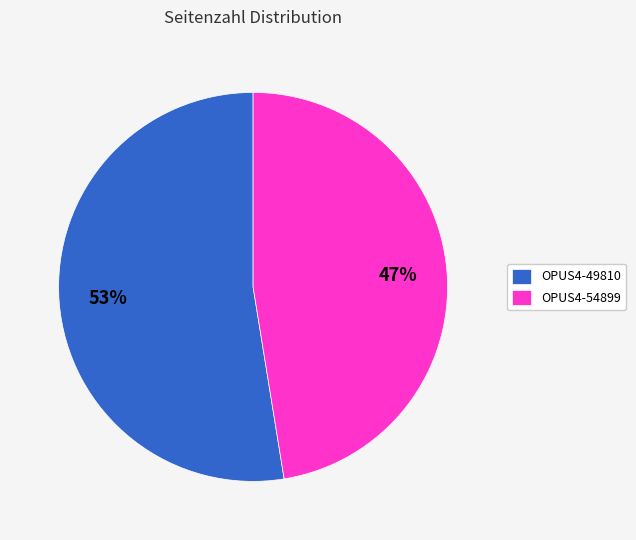

Which has a higher value, OPUS4-49810 or OPUS4-54899?

OPUS4-49810